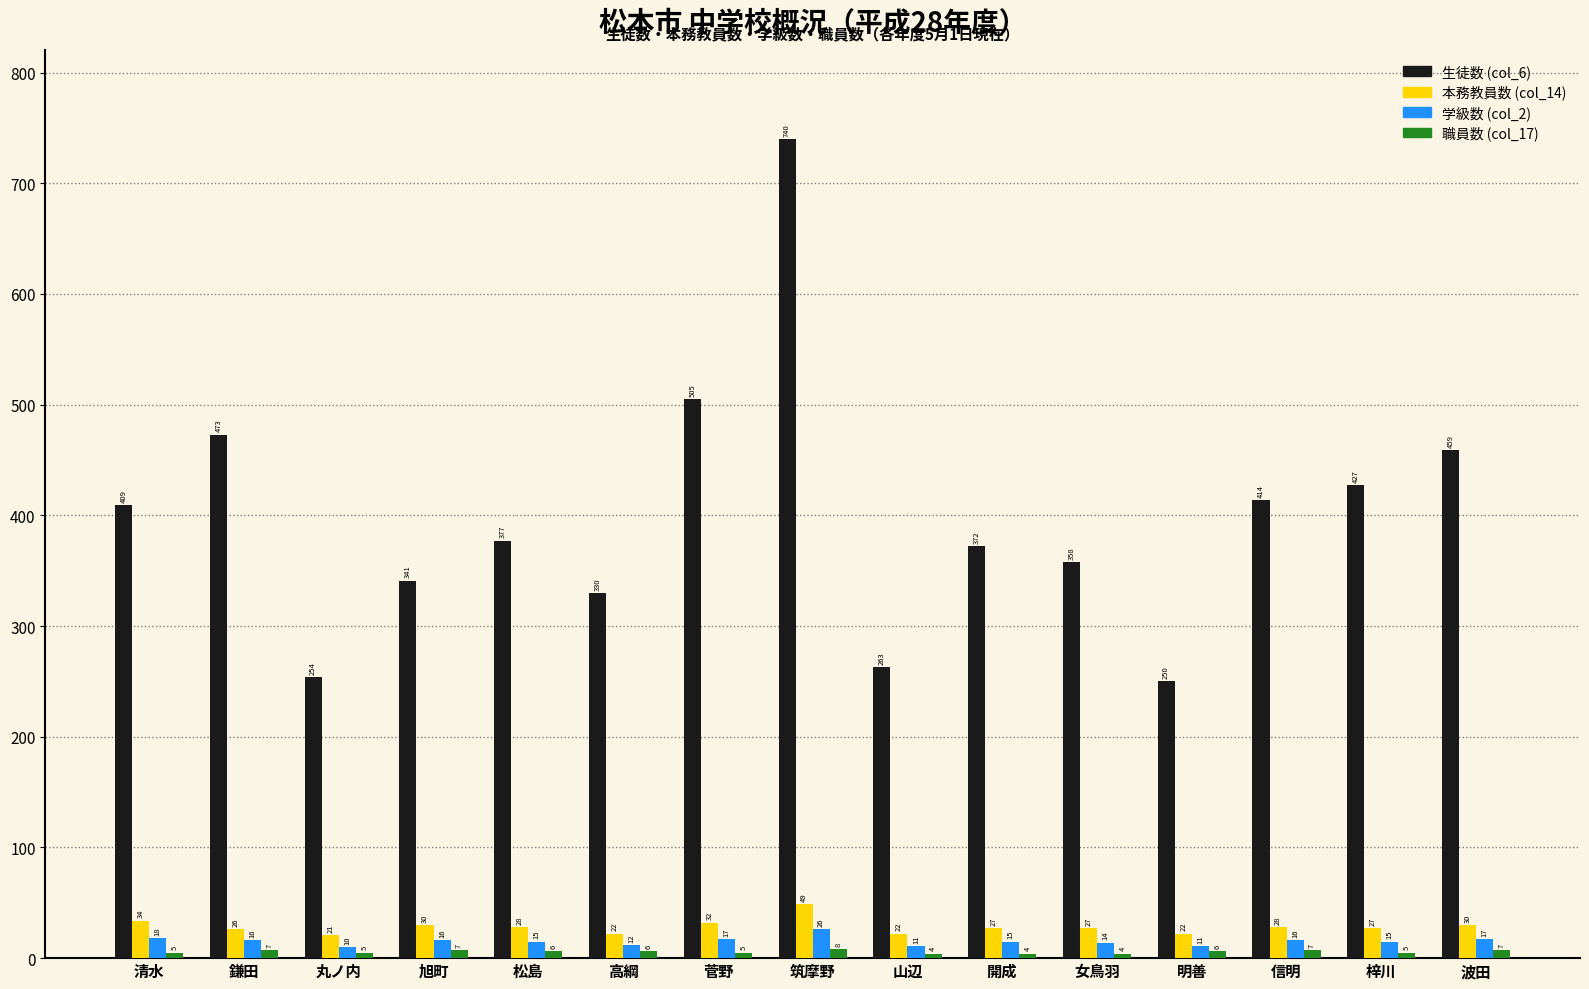

Which series has the largest total across all categories?

生徒数 (col_6)